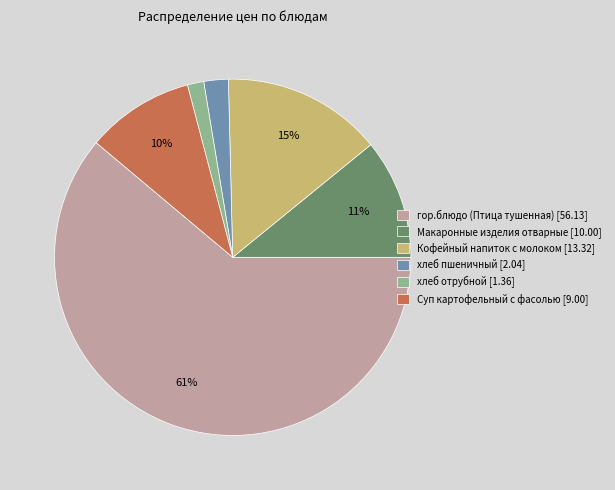

True or false: Кофейный напиток с молоком accounts for 15% of the total.

True